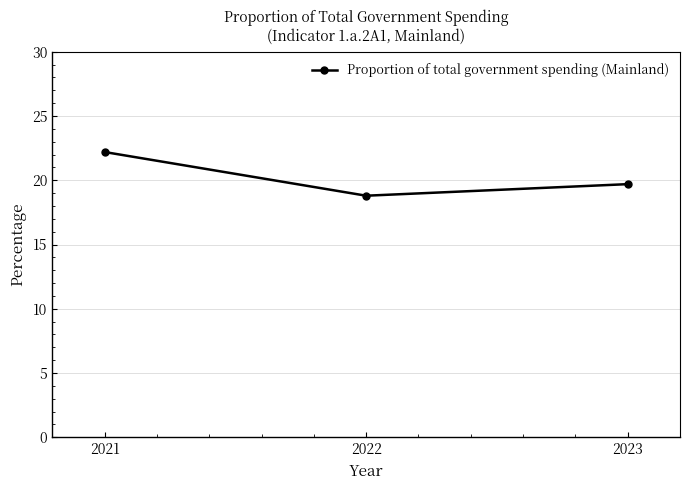

What is the greatest value displayed?

22.2